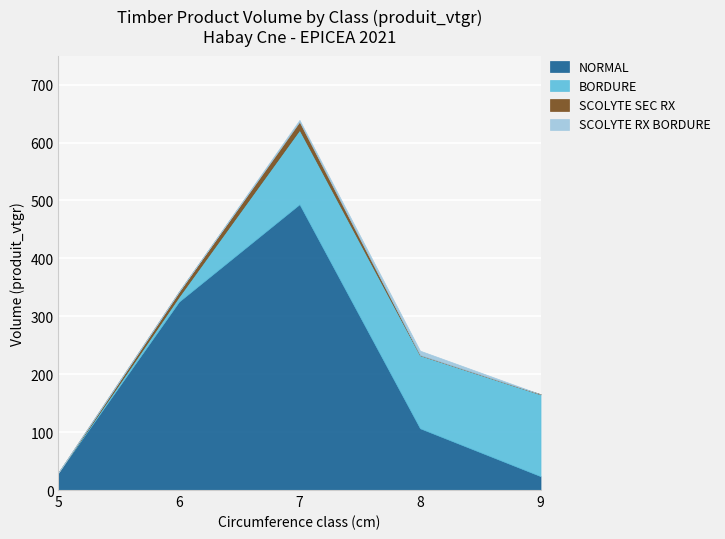

List the labels in order of NORMAL value, largest first.

7, 6, 8, 5, 9